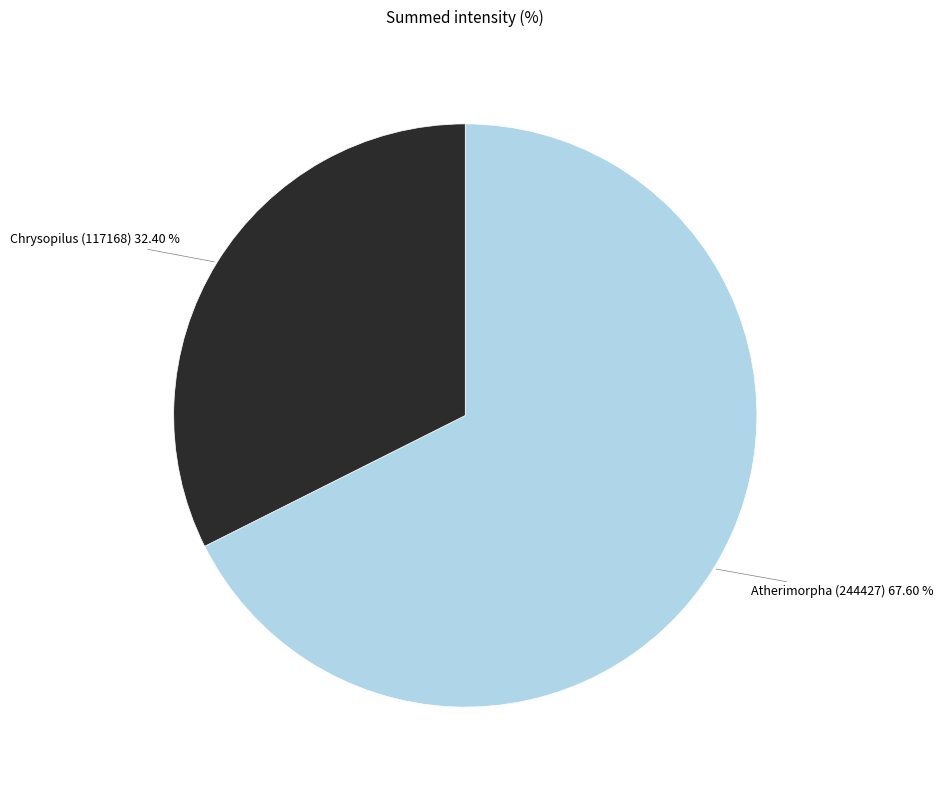

To the nearest percent, what percentage of the pie is Chrysopilus (117168)?

32%